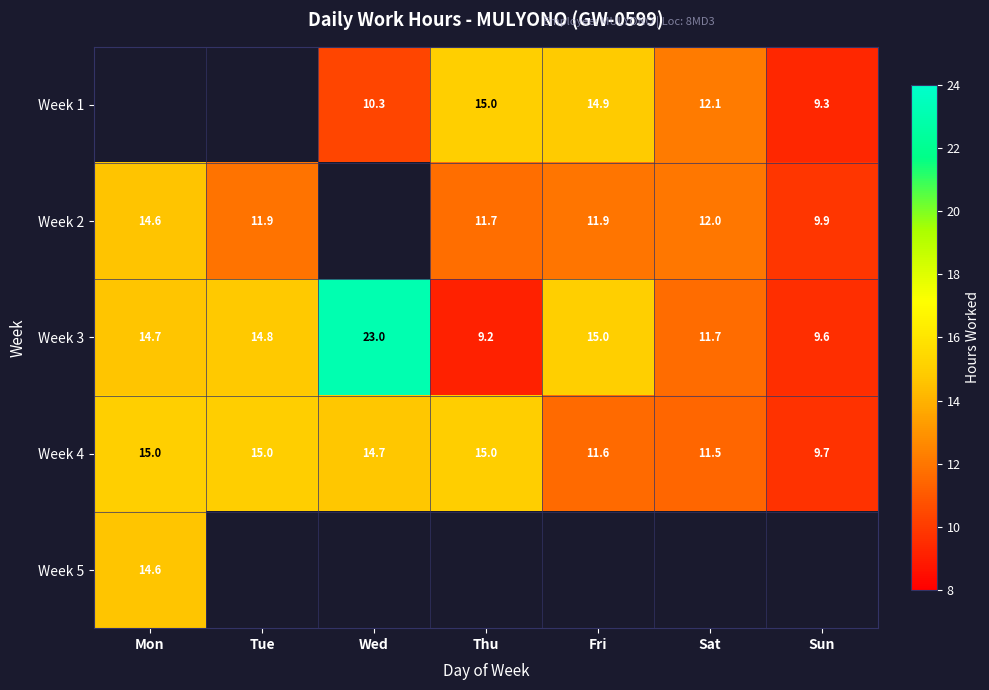

At which label is Week 4 closest to 12?

Fri